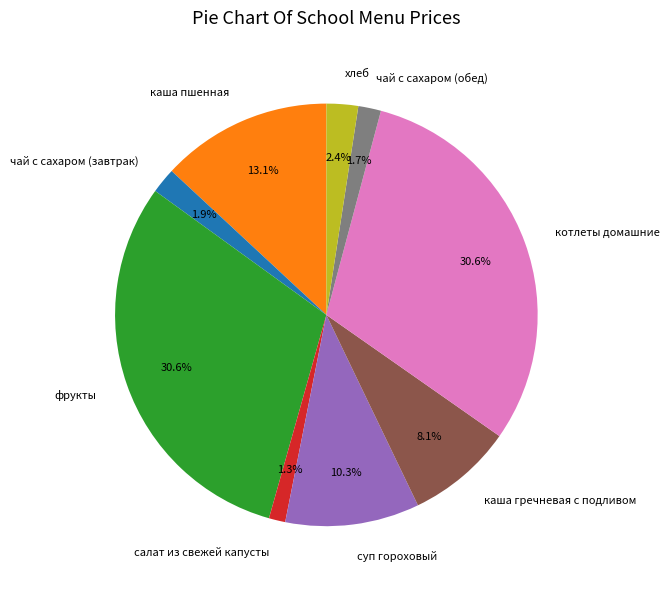

To the nearest percent, what is the combined percentage of фрукты and котлеты домашние?

61%